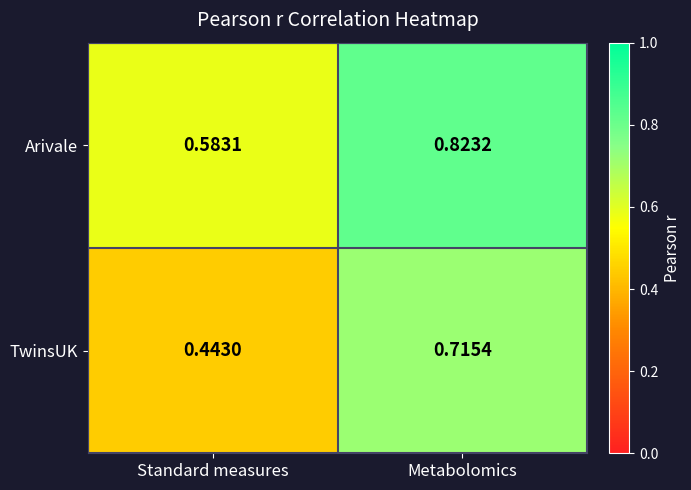

Which series has the widest spread of values?

TwinsUK